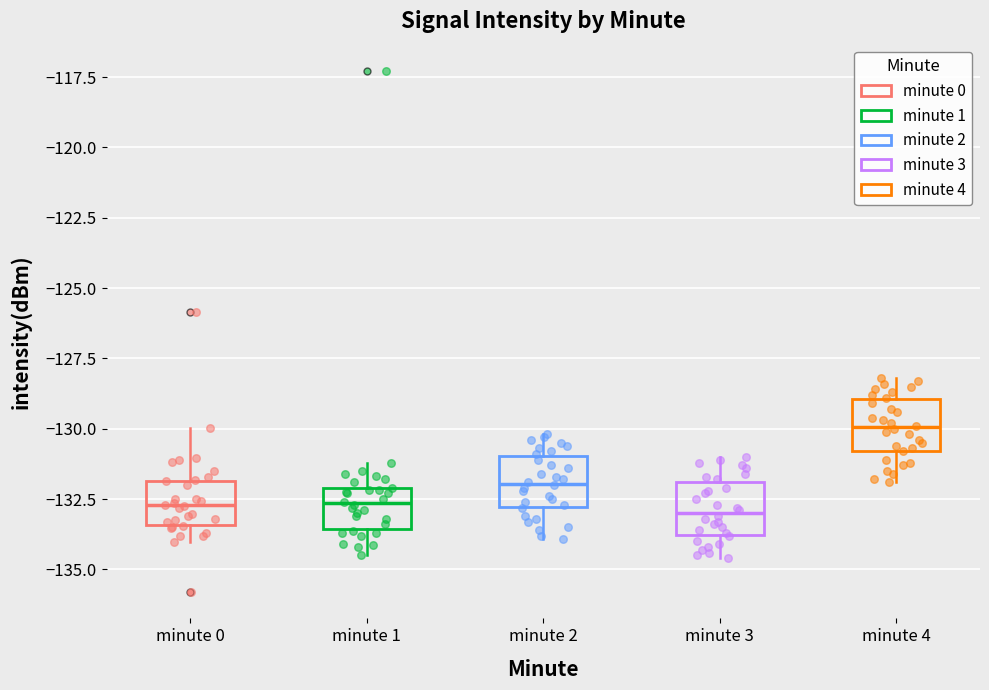

Reading left to right, transcribe this box plot: for each box, give where its median line is, the range the box spans, and where its two whiskers end, as read against the y-axis. The values are not printed on the chart, so give them approximately, as read against the axis.

minute 0: median -132.5, box -133.5 to -132.0, whiskers -134.0 to -130.0
minute 1: median -132.5, box -133.5 to -132.0, whiskers -134.5 to -131.0
minute 2: median -132.0, box -133.0 to -131.0, whiskers -134.0 to -130.0
minute 3: median -133.0, box -134.0 to -132.0, whiskers -134.5 to -131.0
minute 4: median -130.0, box -131.0 to -129.0, whiskers -132.0 to -128.0